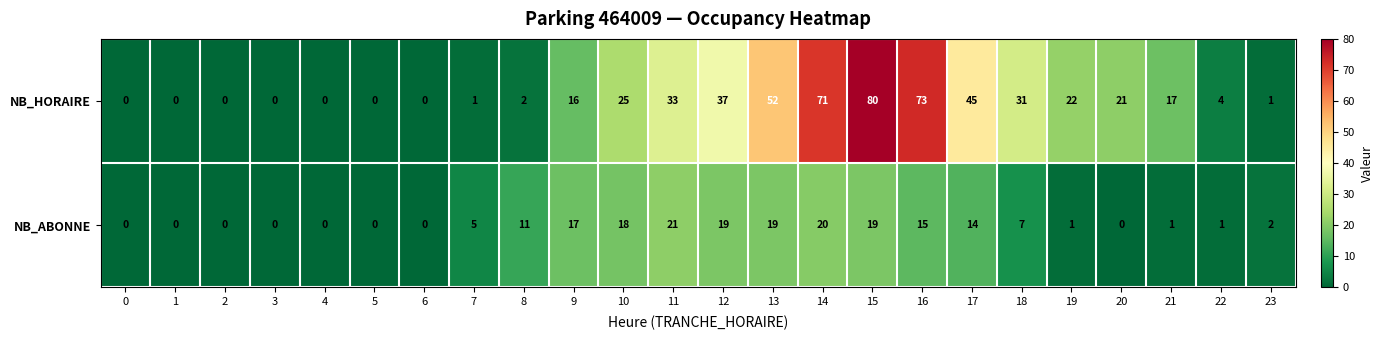

How many data points does each series have?

24